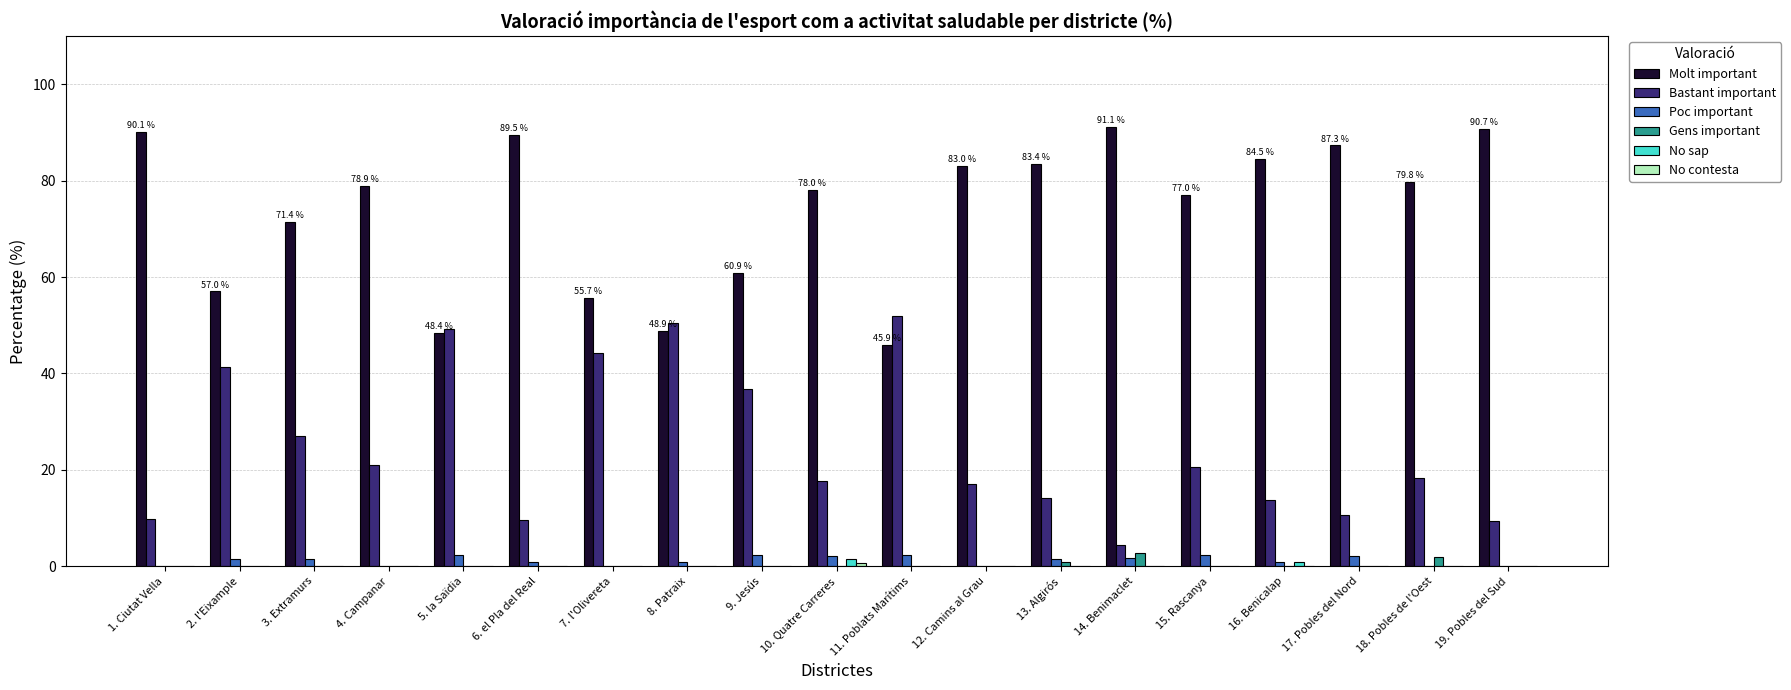

At which label is Molt important closest to 68?

3. Extramurs